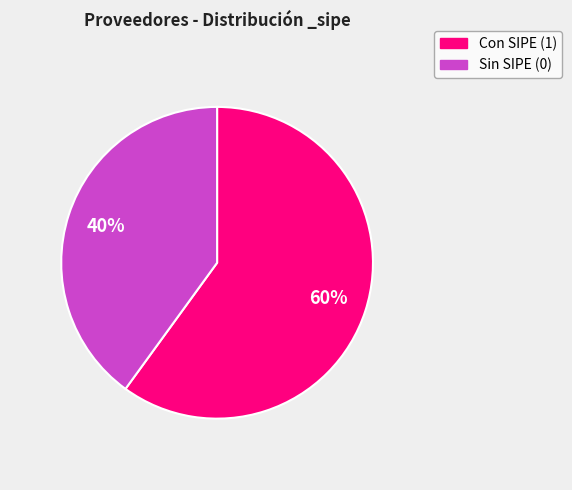

Does any single category account for the majority?

Yes